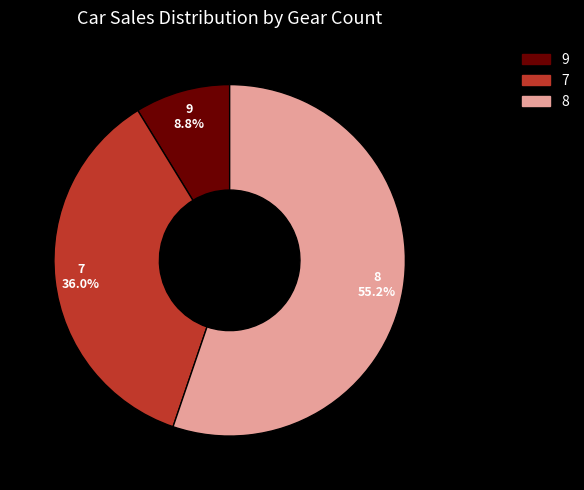

Is there any slice that represents more than half of the pie?

Yes